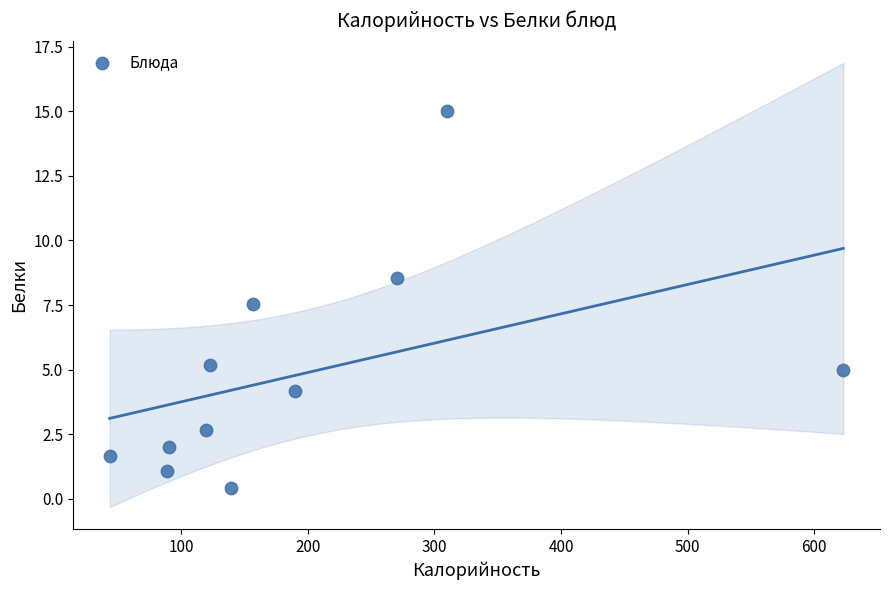

What Y value in the scatter plot is closest to 7?

7.5